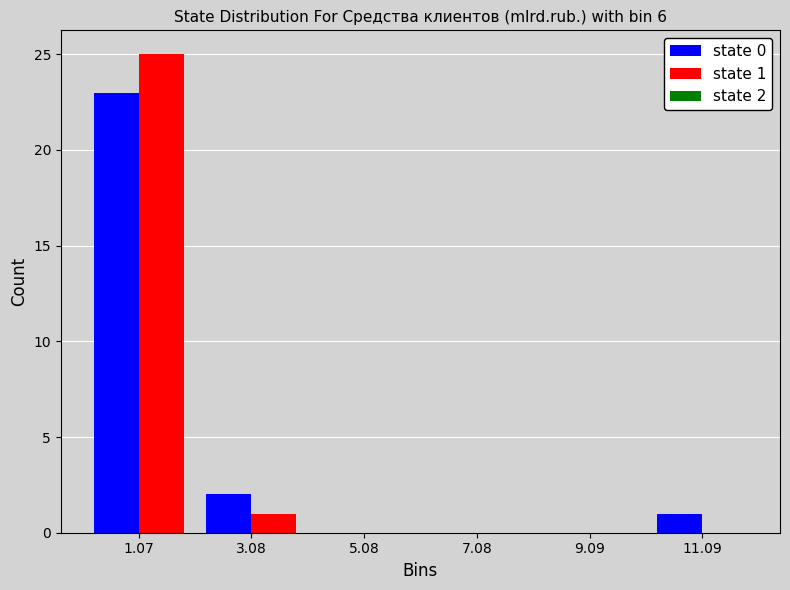

Reading left to right, extract all data points from this chart.

state 0: 1.07=23	3.08=2	5.08=0	7.08=0	9.09=0	11.09=1
state 1: 1.07=25	3.08=1	5.08=0	7.08=0	9.09=0	11.09=0